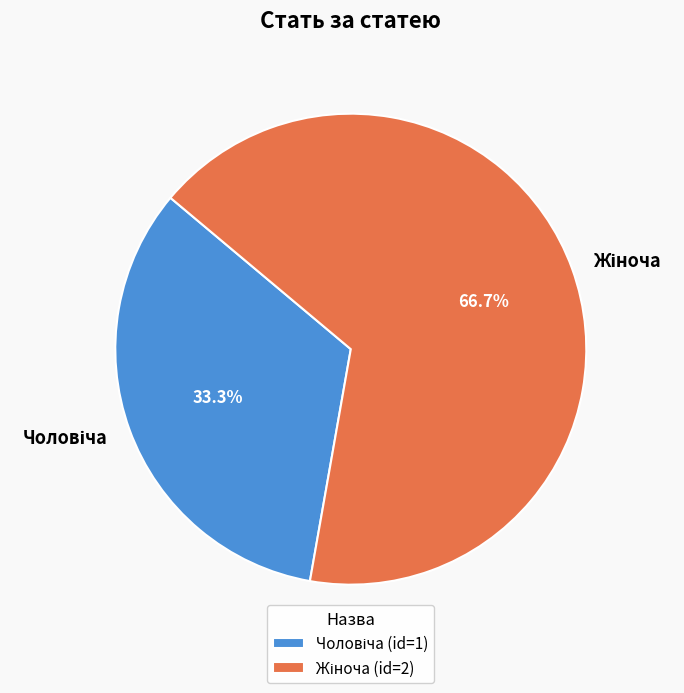

Is there a majority slice in this chart?

Yes